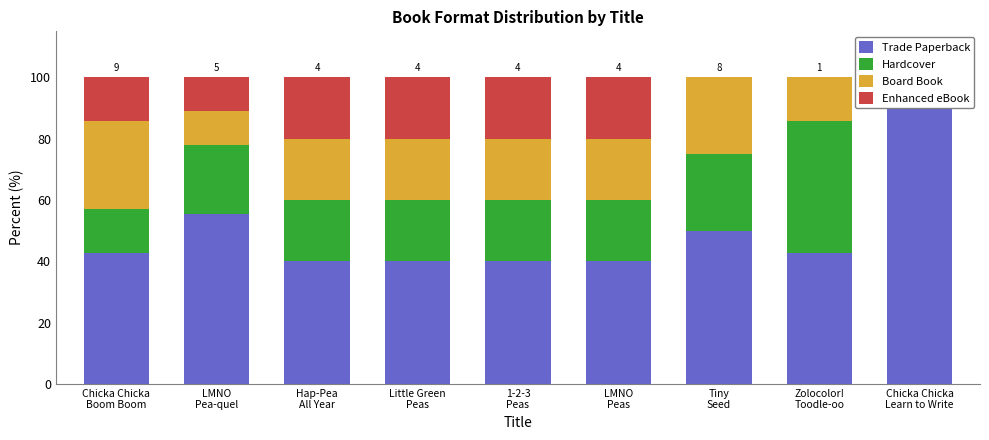

What is the label of the 6th bar from the left?

LMNO
Peas